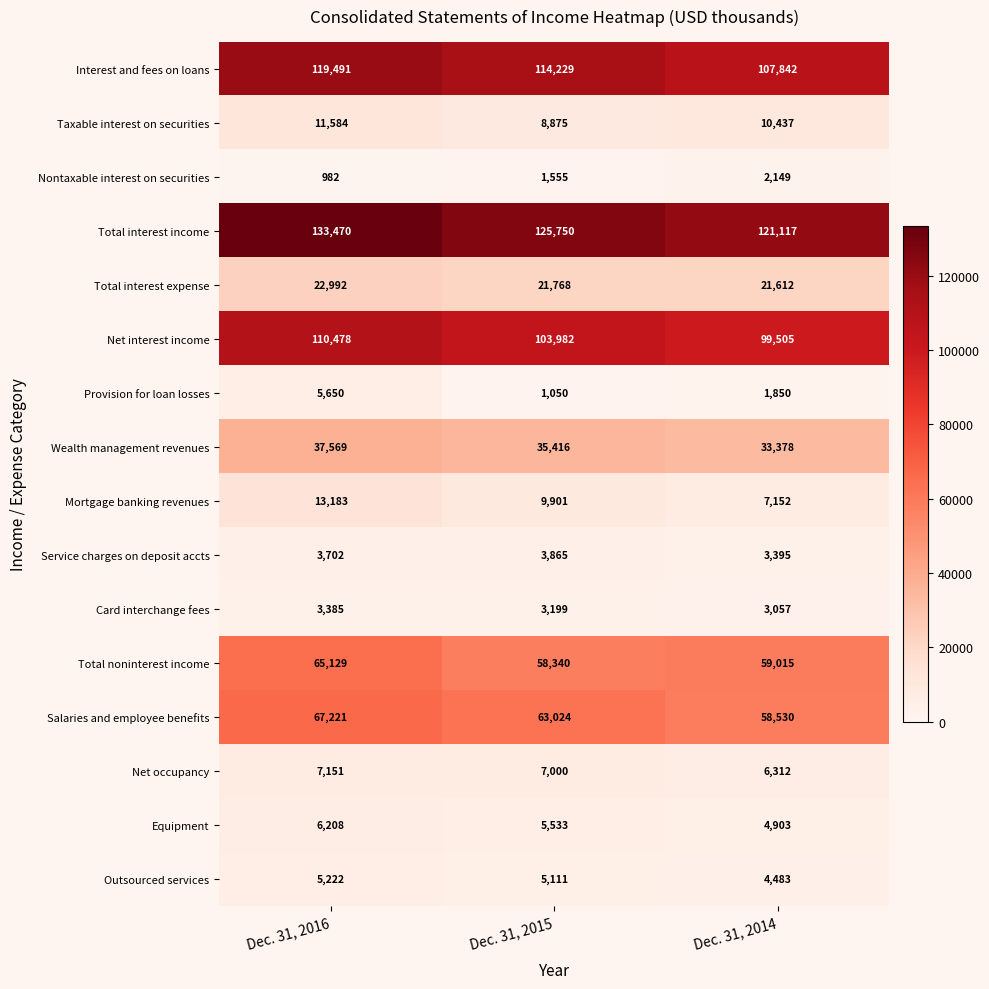

What is the difference between the second highest and minimum values in the Wealth management revenues series?

2038